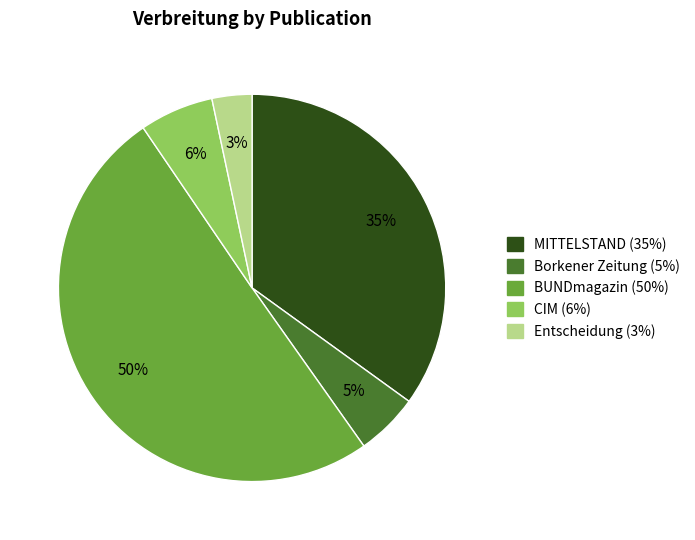

Which category has the biggest portion of the pie?

BUNDmagazin (50%)